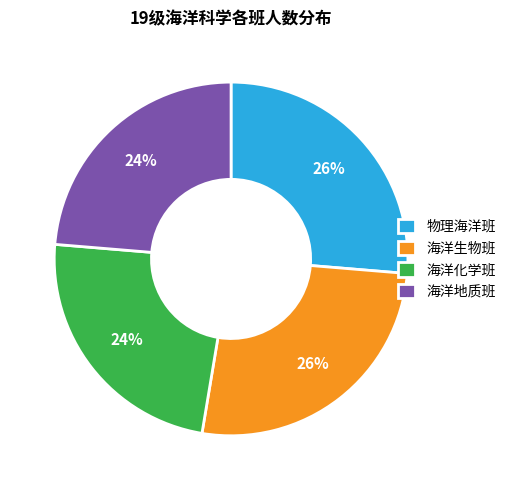

To the nearest percent, what is the average slice percentage?

25%